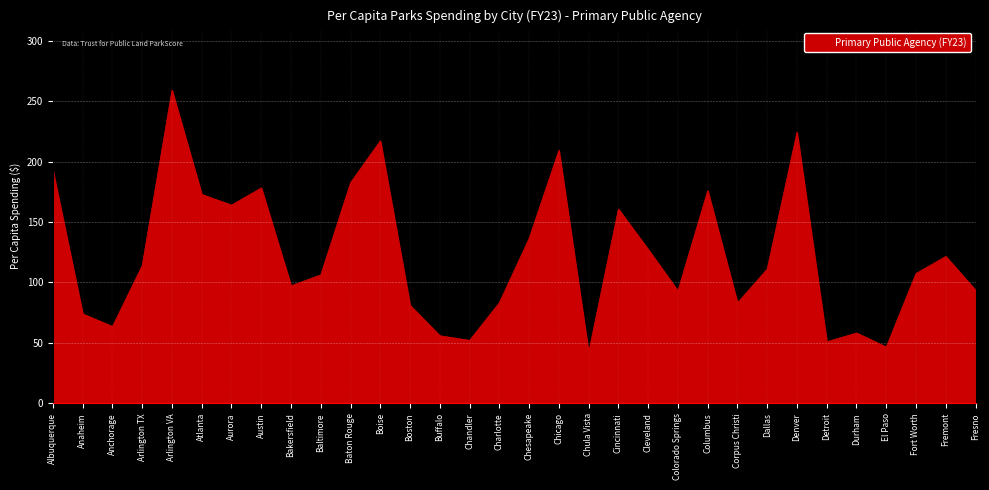

What is the sum of all values?

3933.7